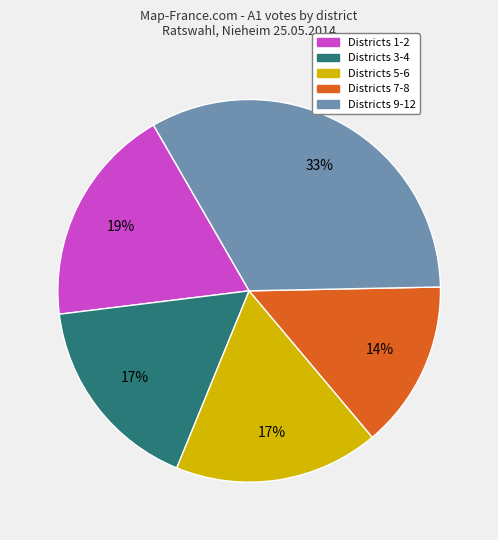

To the nearest percent, what is the average slice percentage?

20%